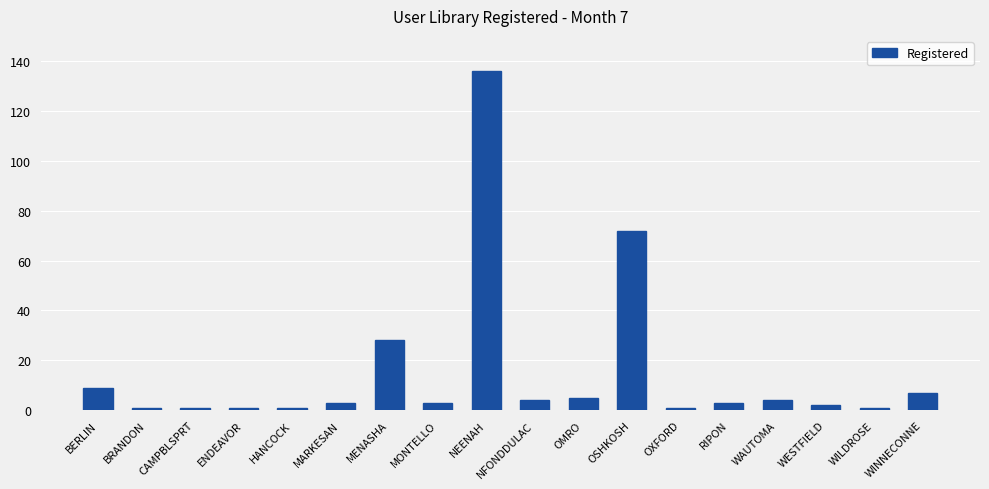

What is the greatest value displayed?

136